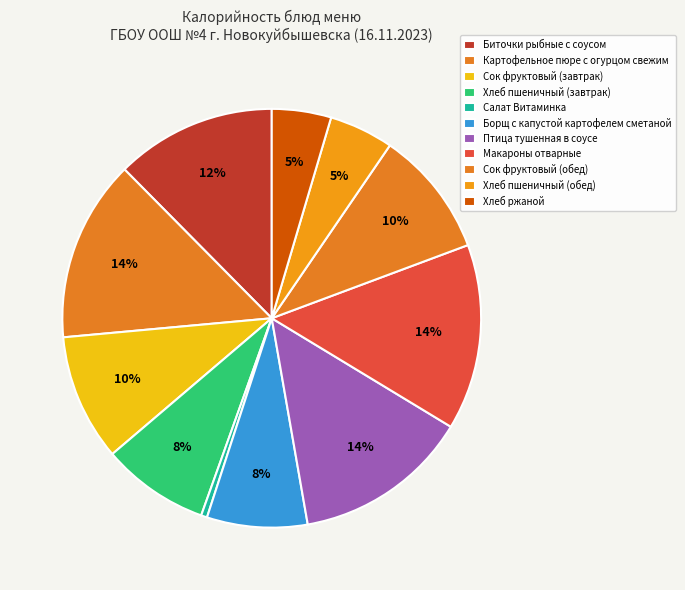

Between Птица тушенная в соусе and Картофельное пюре с огурцом свежим, which is larger?

Картофельное пюре с огурцом свежим